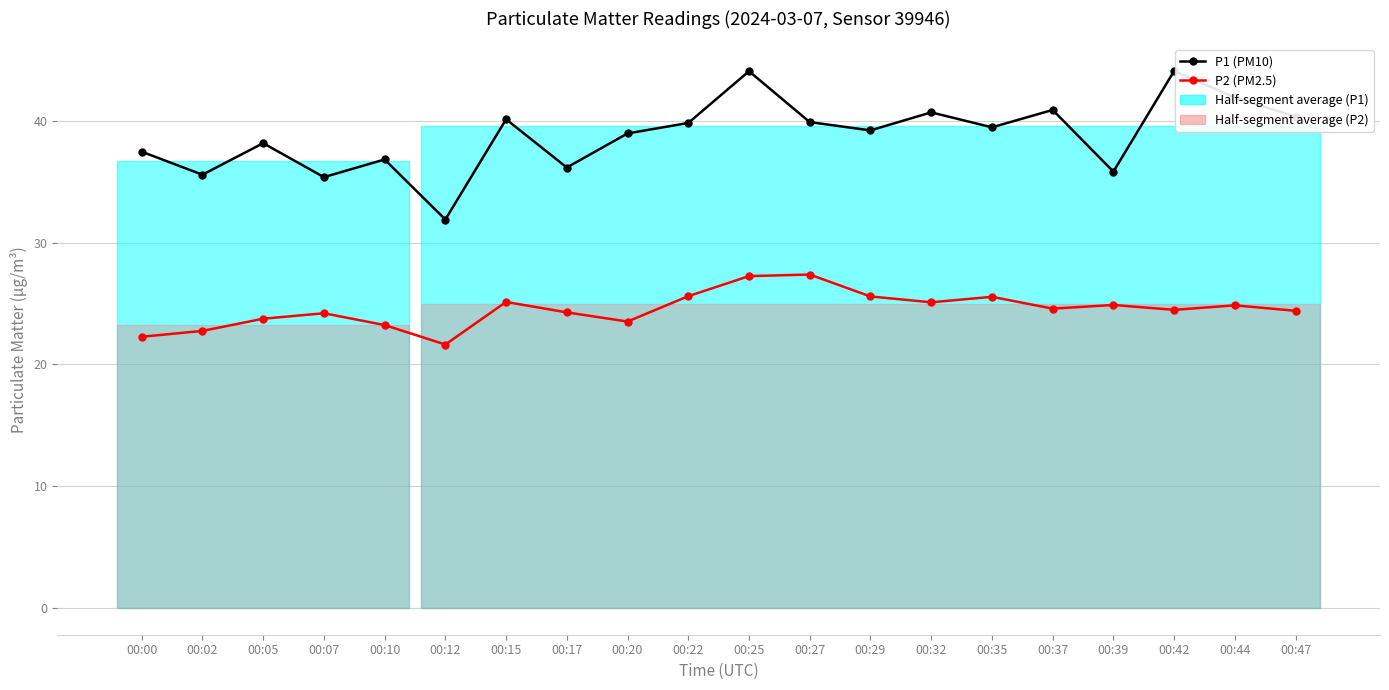

List the series in order of their overall mean, highest first.

P1 (PM10), P2 (PM2.5)